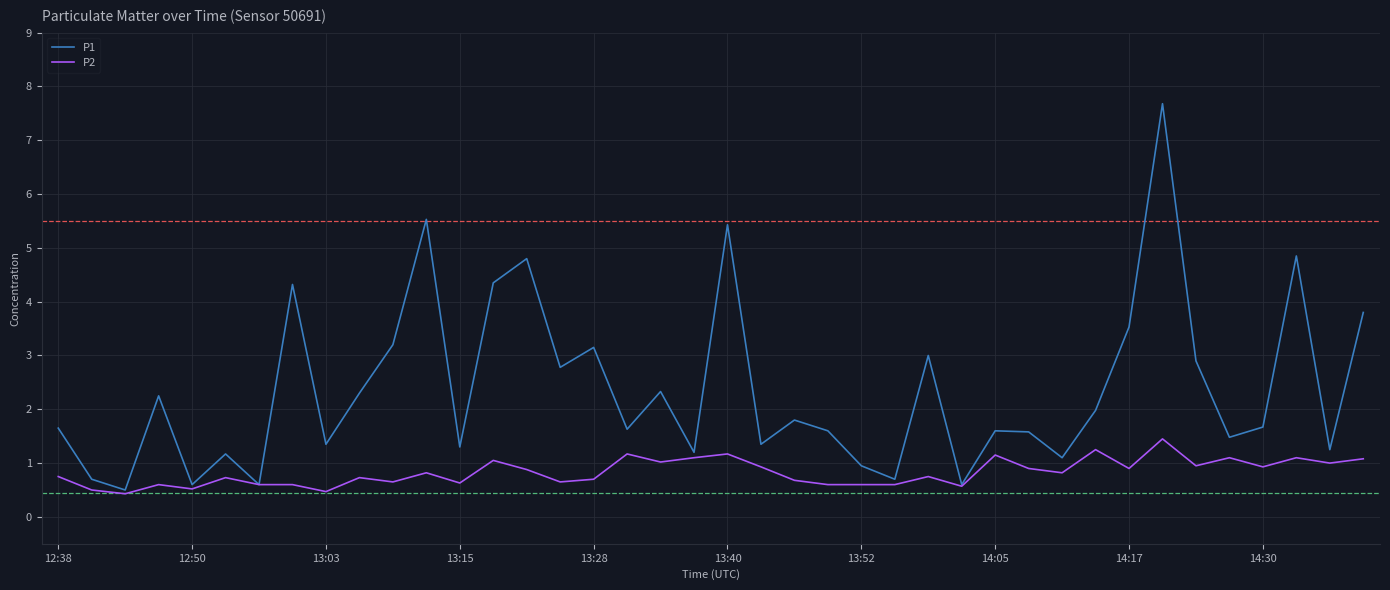

List the series in order of their peak value, highest first.

P1, P2